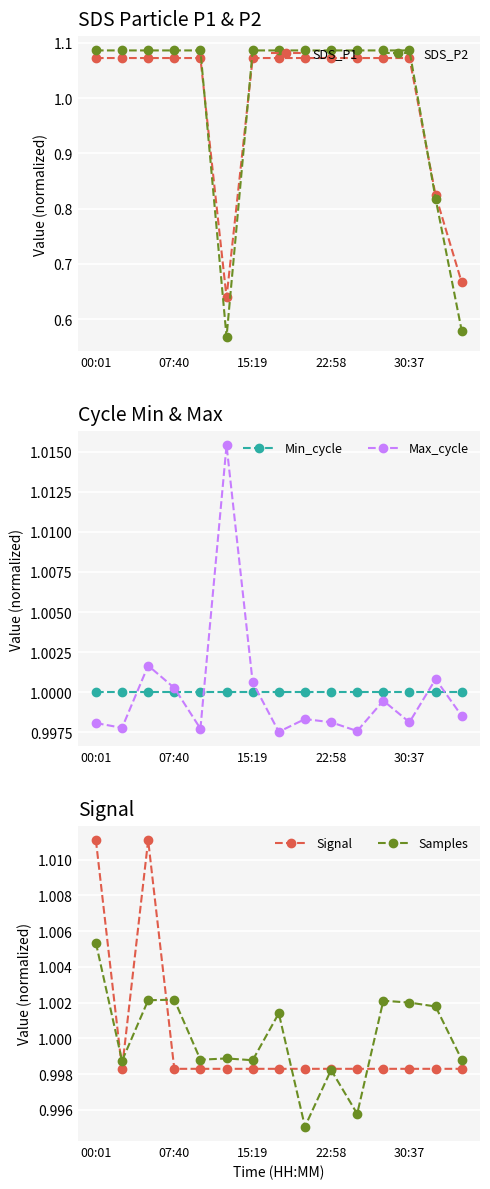

Which series ends up on top after the final intersection of Signal and Min_cycle?

Min_cycle